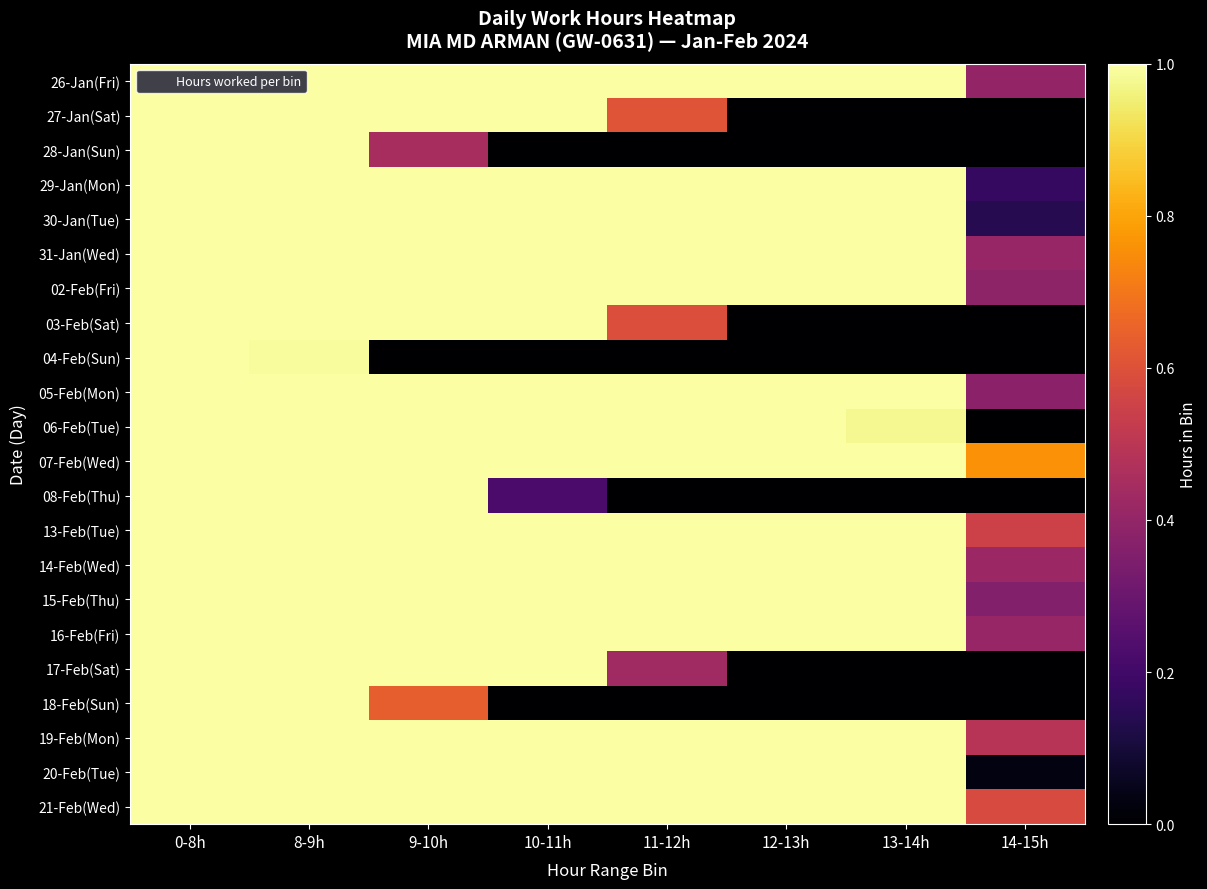

Which series has the largest total across all categories?

07-Feb(Wed)